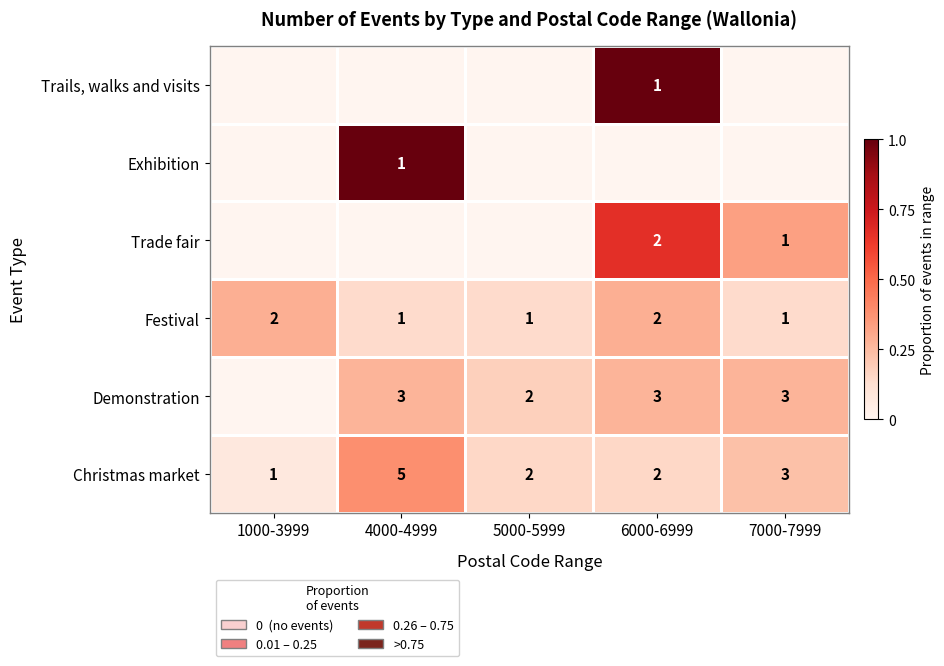

Is the value of Trade fair at 6000-6999 greater than the value of Christmas market at 4000-4999?

No